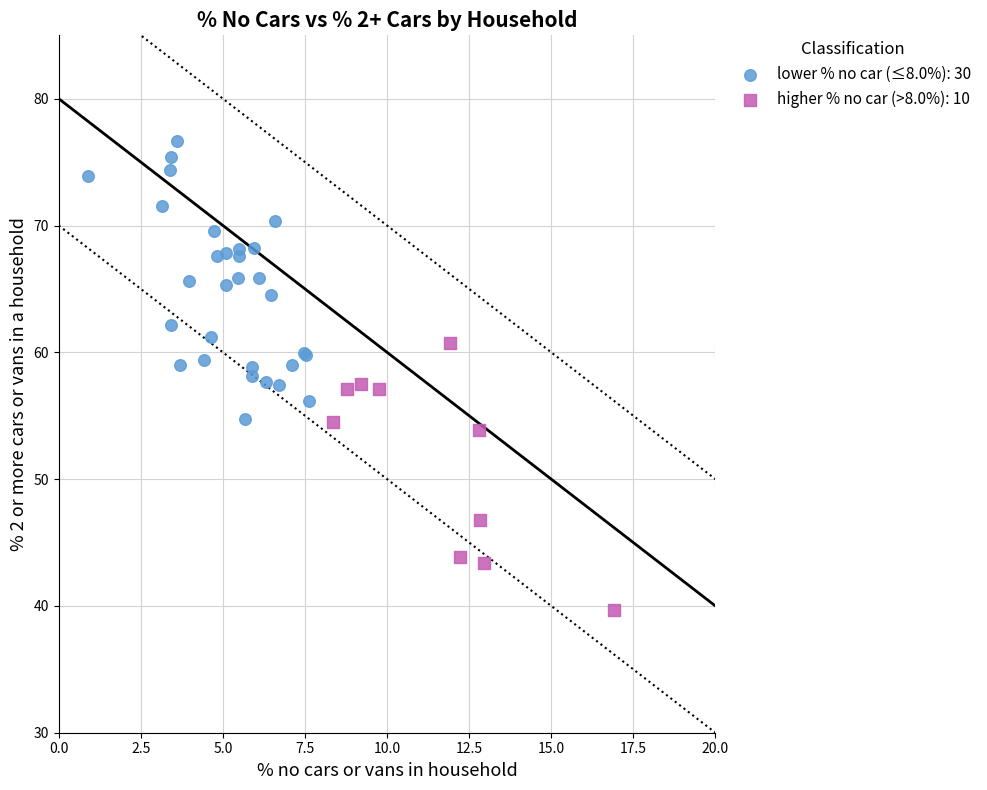

Which series reaches the maximum Y coordinate?

lower % no car (≤8.0%): 30